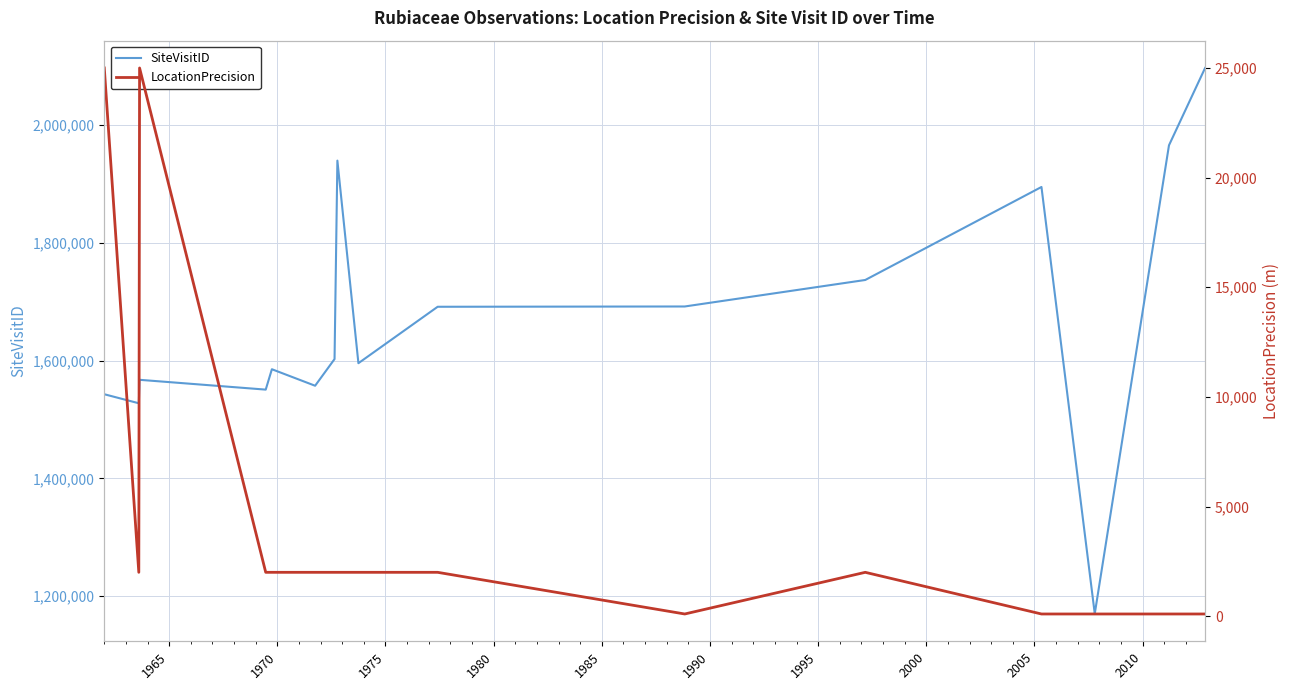

In SiteVisitID, how many points are lower than both neighbors (excluding endpoints)?

8